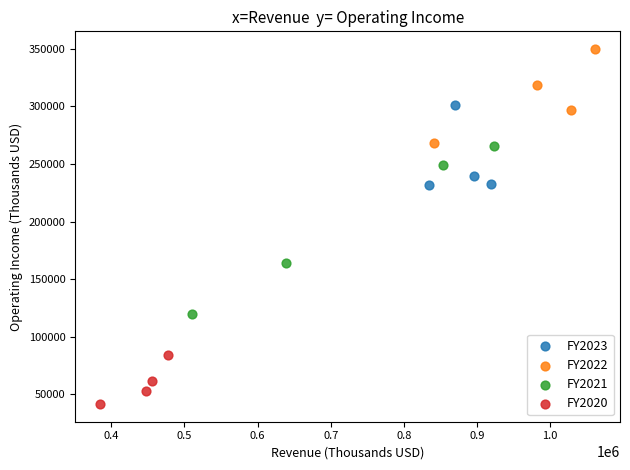

What are all the series names shown in the legend?

FY2023, FY2022, FY2021, FY2020